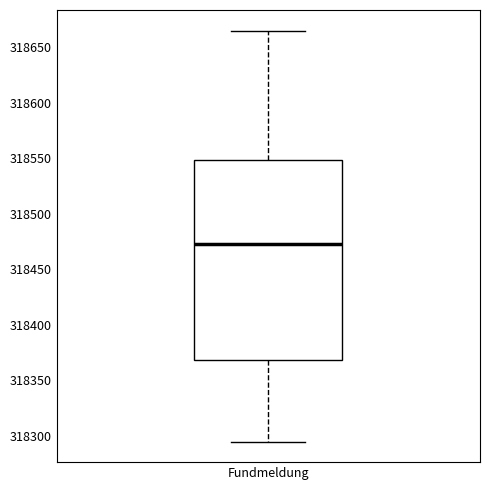

Read this box plot against the y-axis: the position of the median line, the range covered by the box, and the ends of both whiskers. The values are not printed on the chart, so give them approximately, as read against the axis.

median 318475, box 318370 to 318550, whiskers 318295 to 318665